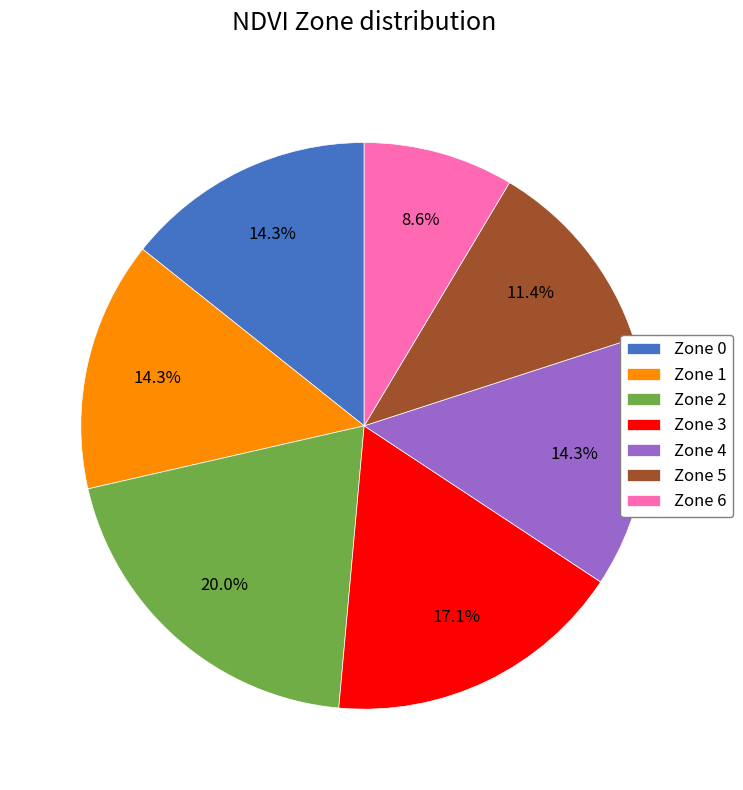

What is the ratio of the value at Zone 3 to the value at Zone 4?

1.2